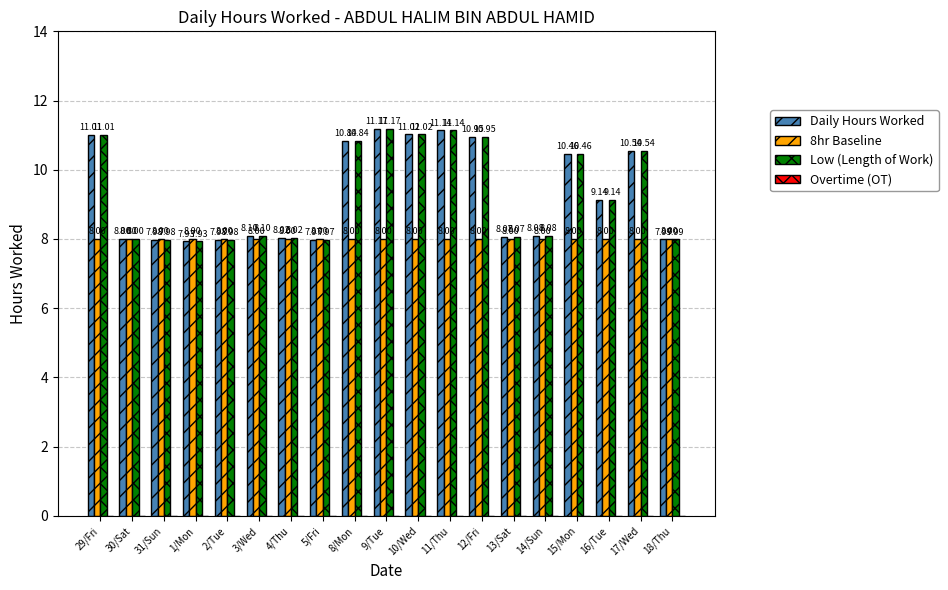

What is the average value of the Low (Length of Work) series?

9.3